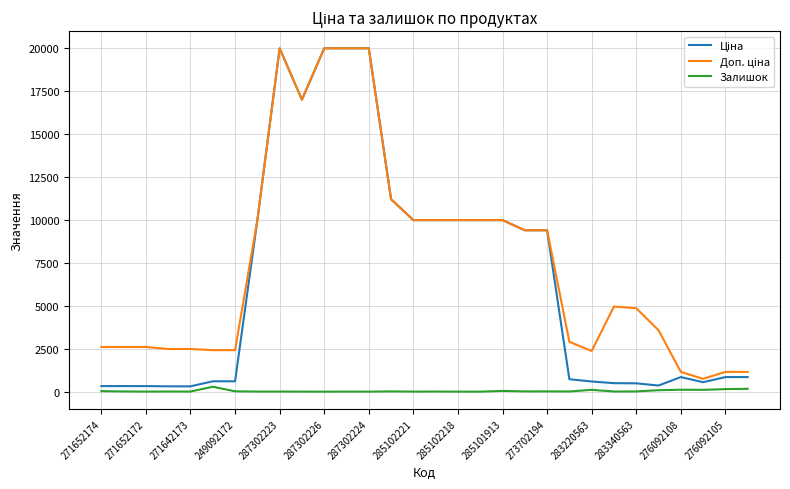

How many lines are shown in the chart?

3